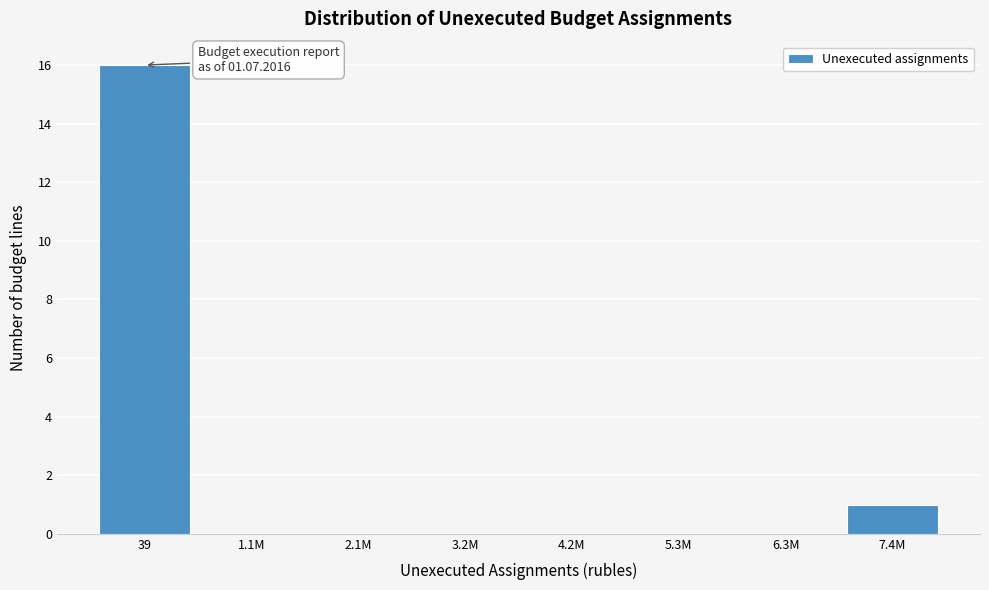

Reading left to right, transcribe all the data shown in this chart.

39=16	1.1M=0	2.1M=0	3.2M=0	4.2M=0	5.3M=0	6.3M=0	7.4M=1